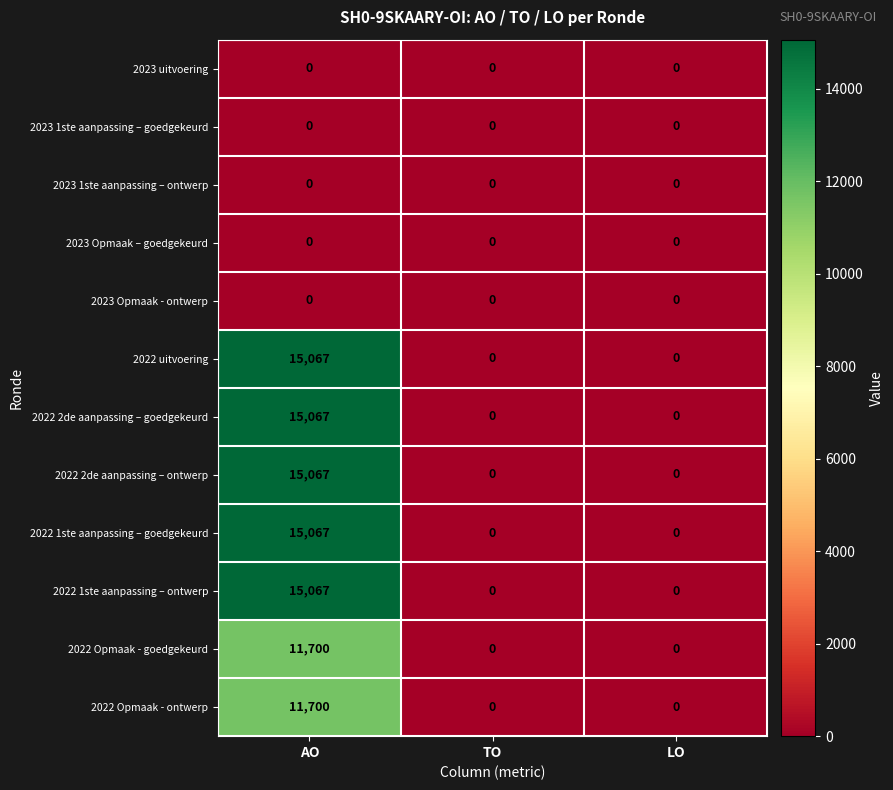

What is the greatest value displayed?

15067